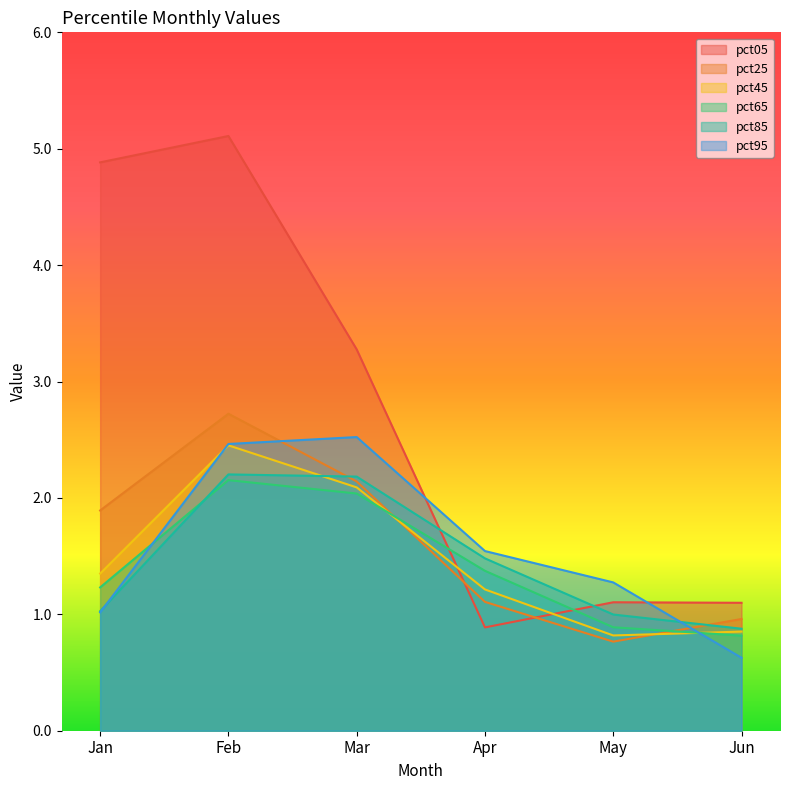

Rank the series at Feb from lowest to highest value.

pct65, pct85, pct45, pct95, pct25, pct05